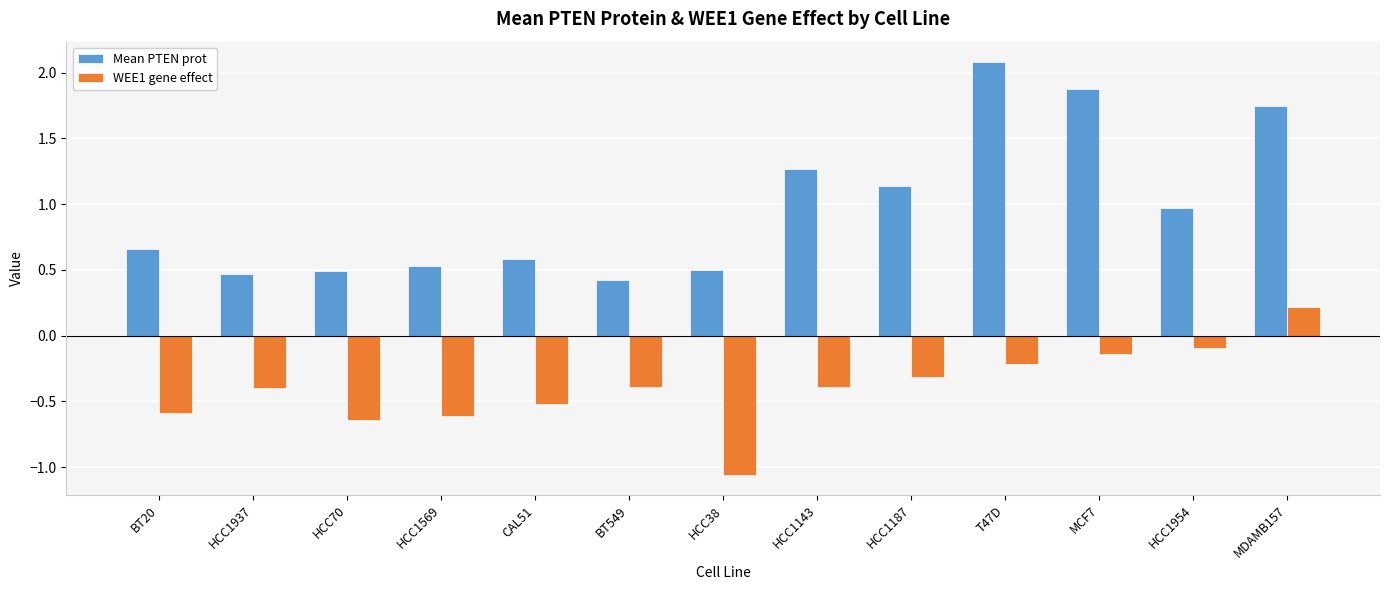

How many groups of bars are there?

13